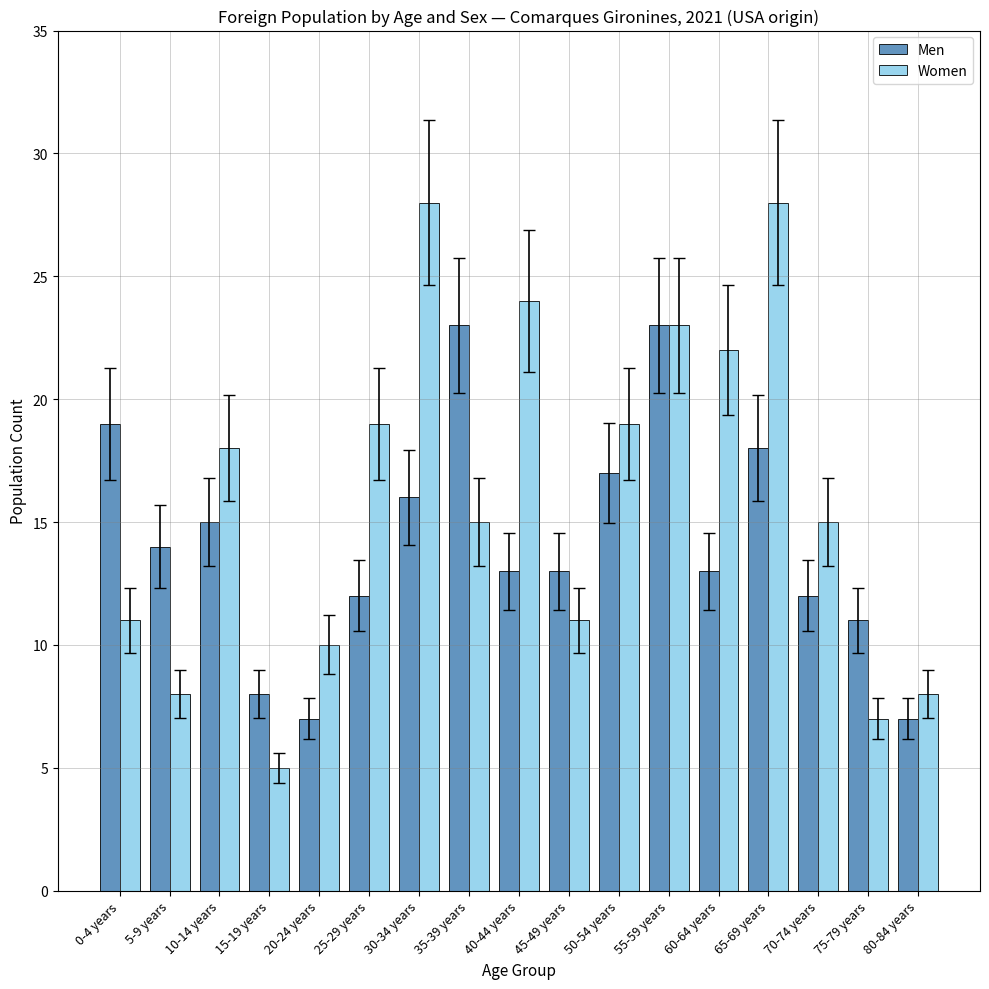

Reading right to left, transcribe all the data shown in this chart.

Men: 7	11	12	18	13	23	17	13	13	23	16	12	7	8	15	14	19
Women: 8	7	15	28	22	23	19	11	24	15	28	19	10	5	18	8	11